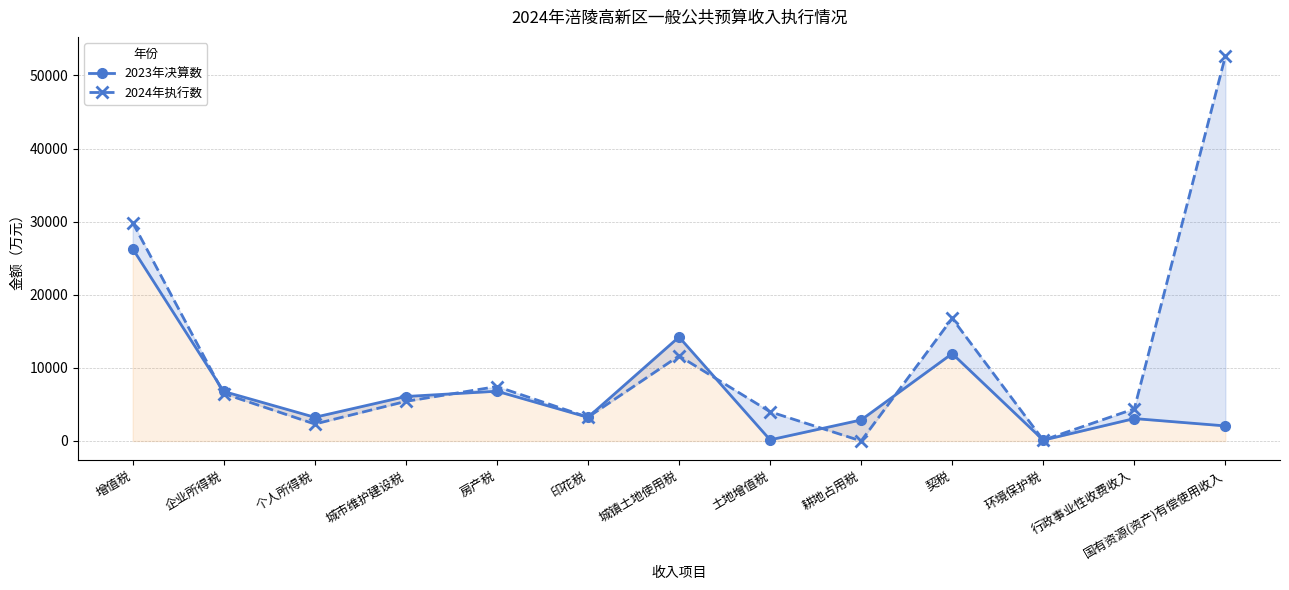

Is the value of 2023年决算数 at 城市维护建设税 greater than the value of 2024年执行数 at 城市维护建设税?

Yes